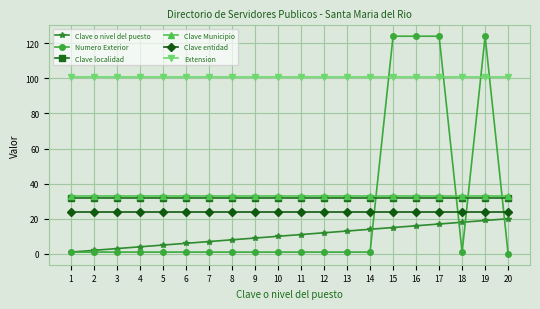

Read the Clave localidad value at 2.

32